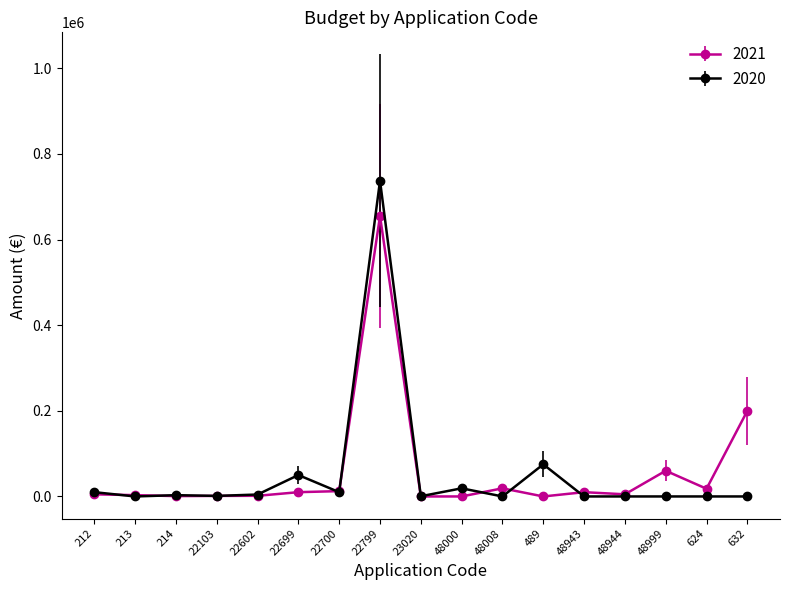

True or false: 2021 has more than 0 points higher than both neighbors.

True